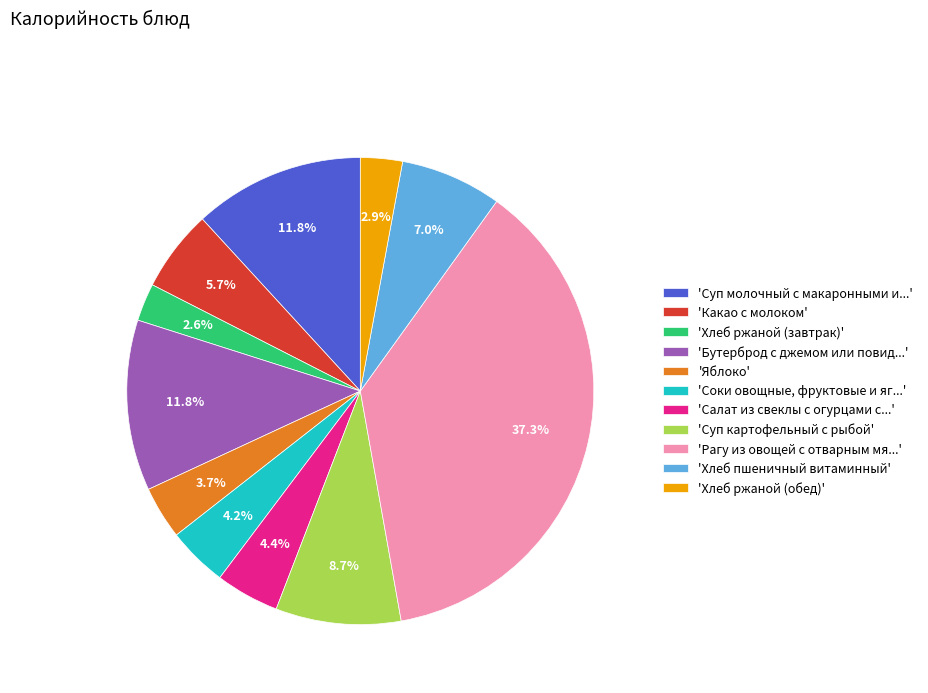

How much of the chart is everything except 'Суп картофельный с рыбой'?

91.3%